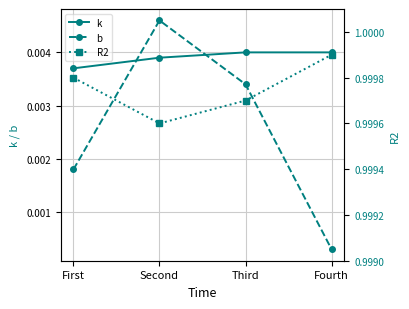

Which series has the largest total across all categories?

R2